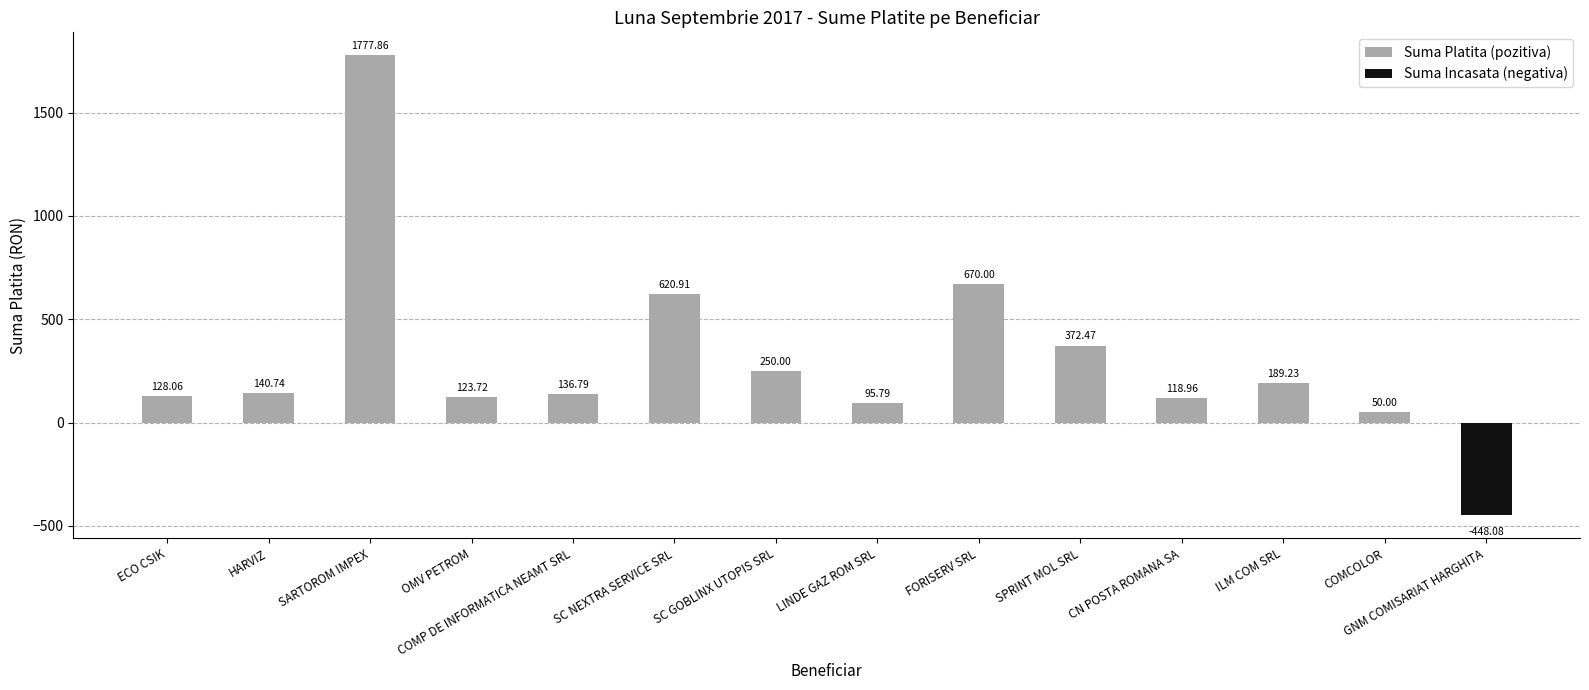

What is the value of the 14th bar from the left?

-448.1